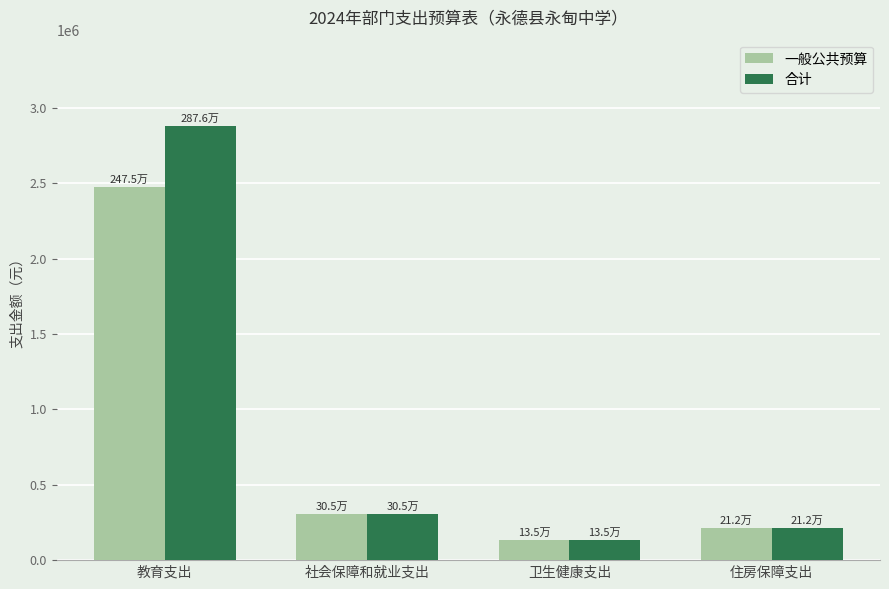

The 合计 series shows 2876387.3 at 教育支出. True or false?

True